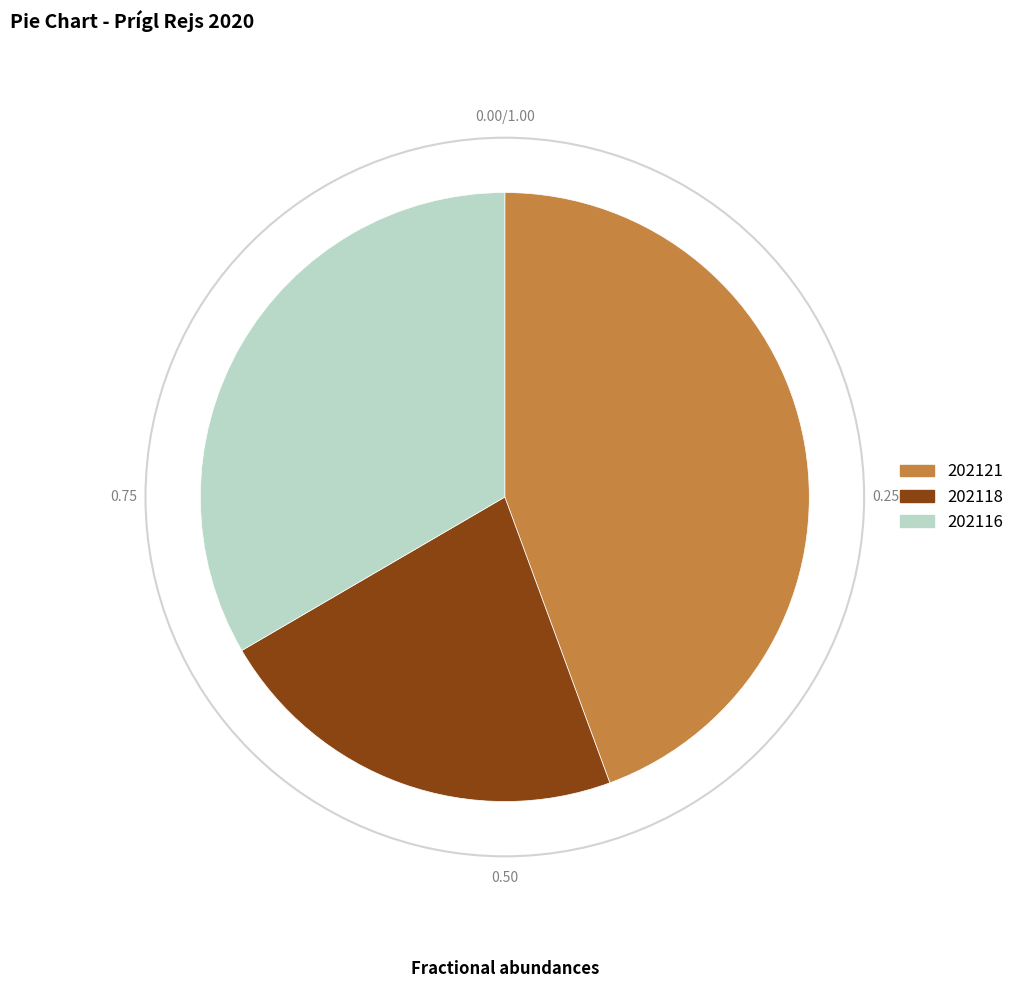

Is it true that 202121 is 44% of the pie?

True